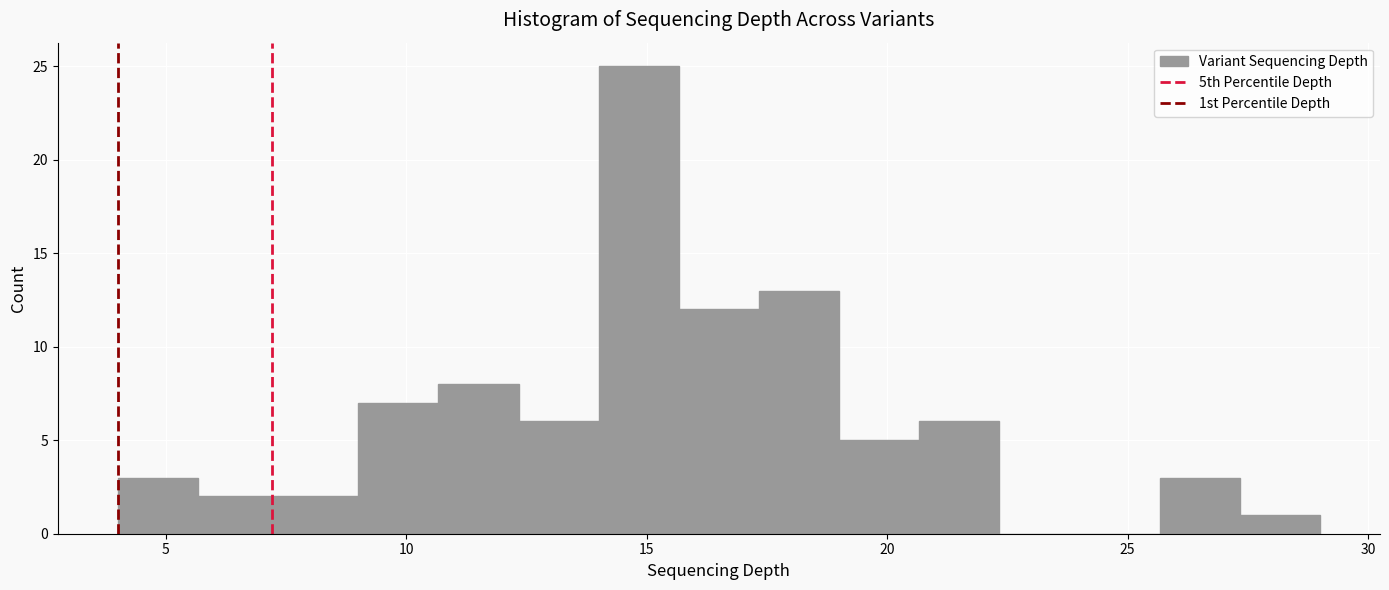

Read against the x-axis, roughly where is the centre of the tallest bar?

15.0